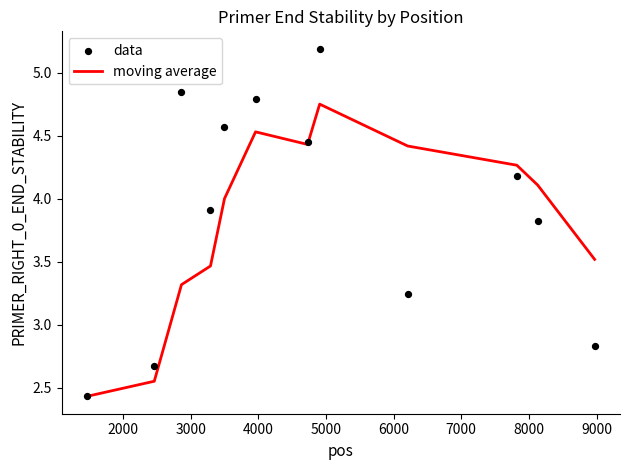

Which series reaches the maximum Y coordinate?

data